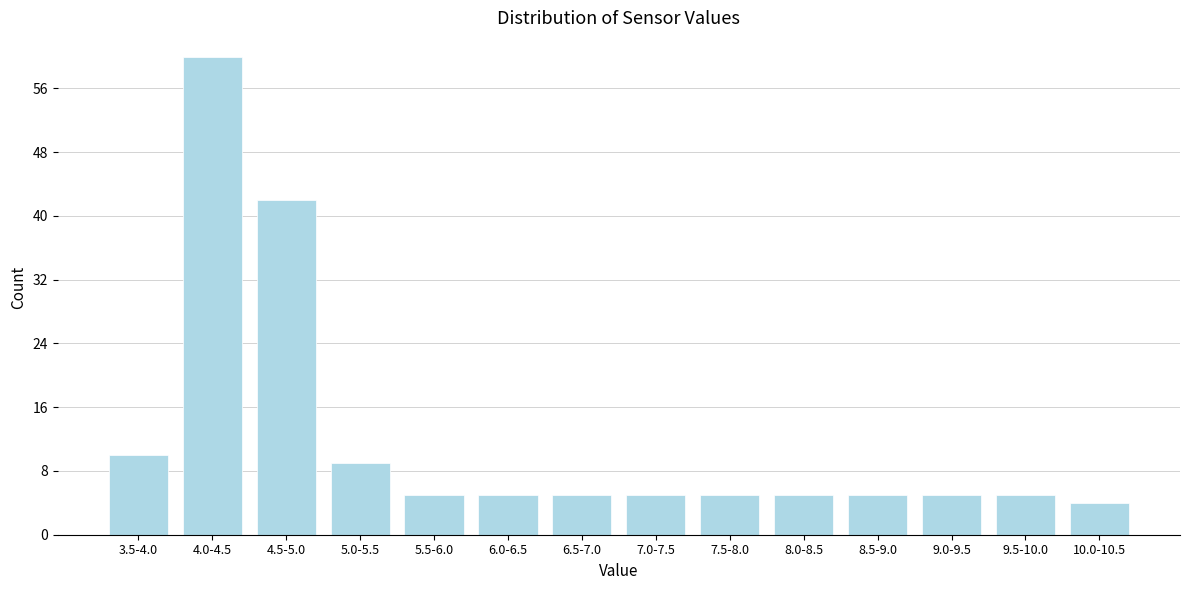

Reading left to right, extract all data points from this chart.

3.5-4.0=10	4.0-4.5=60	4.5-5.0=42	5.0-5.5=9	5.5-6.0=5	6.0-6.5=5	6.5-7.0=5	7.0-7.5=5	7.5-8.0=5	8.0-8.5=5	8.5-9.0=5	9.0-9.5=5	9.5-10.0=5	10.0-10.5=4